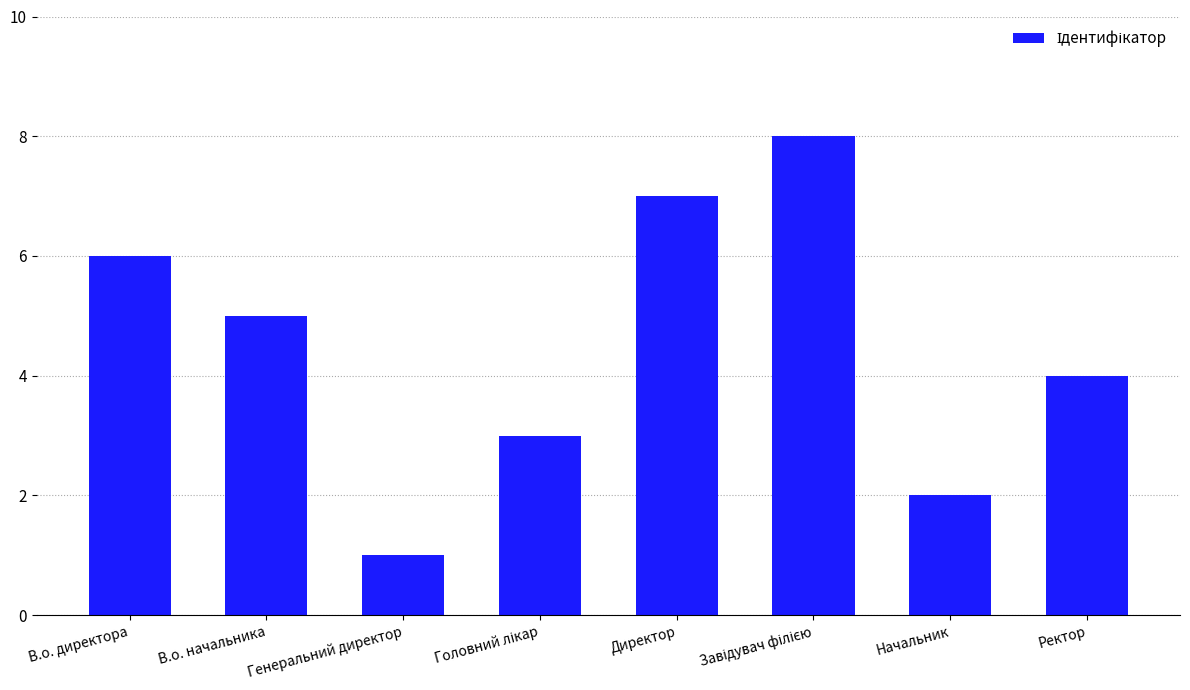

What value does the data have at Ректор?

4